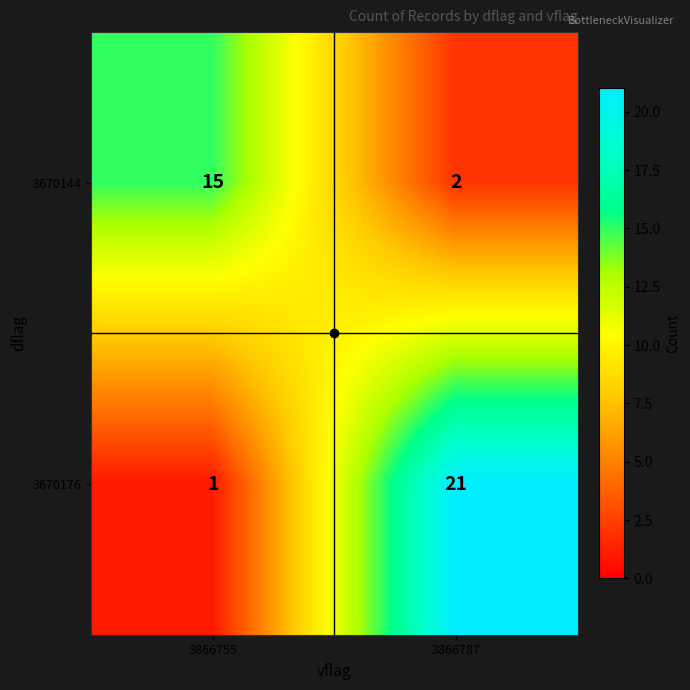

The value of 3670176 at 3866787 is 7. True or false?

False